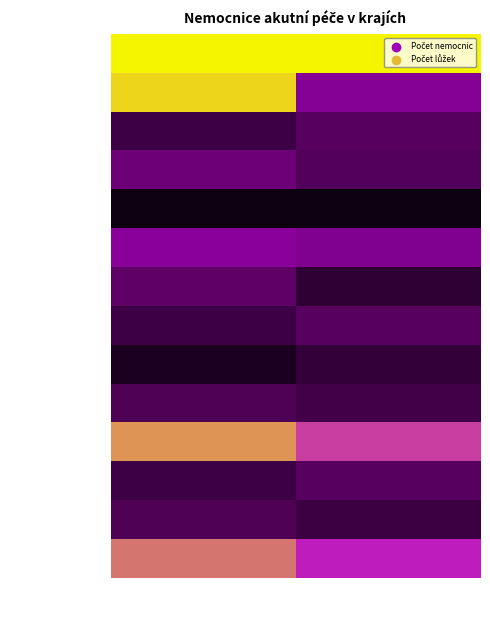

Count the number of categories in the chart.

2